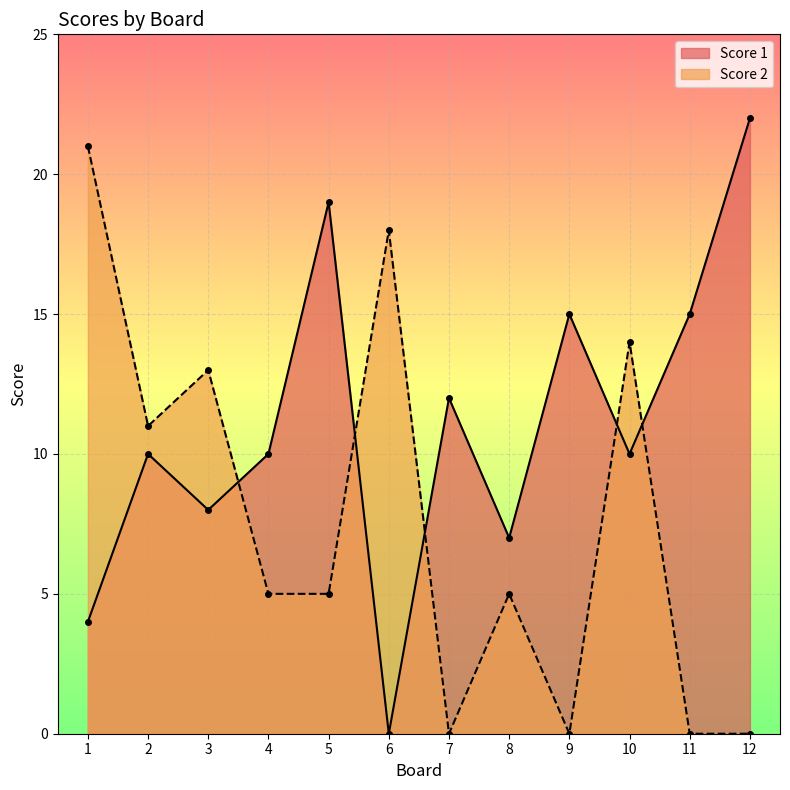

What is the spread (max minus min) of values at 1?

17